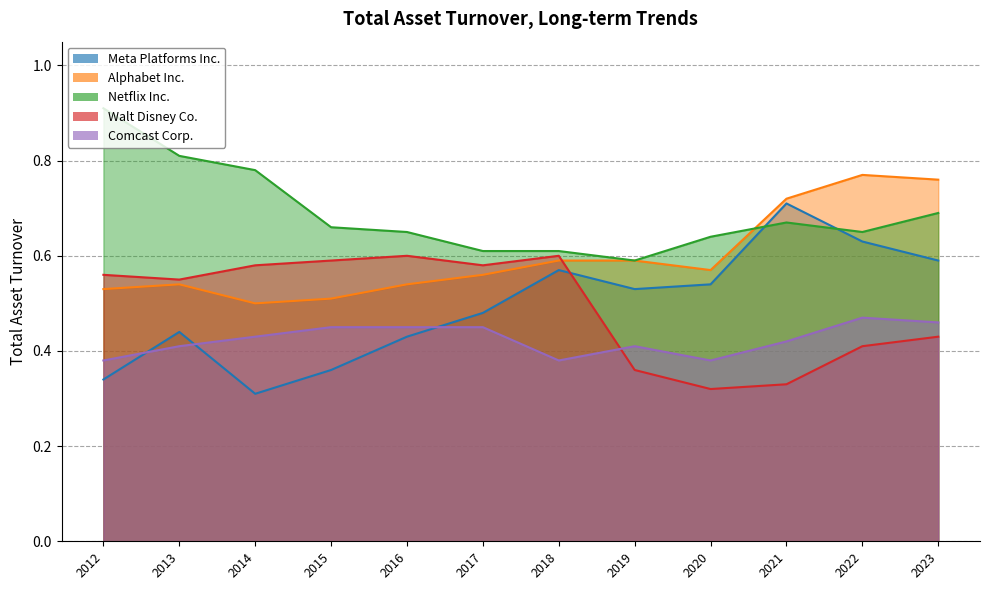

Rank the categories by Meta Platforms Inc. value from highest to lowest.

2021, 2022, 2023, 2018, 2020, 2019, 2017, 2013, 2016, 2015, 2012, 2014